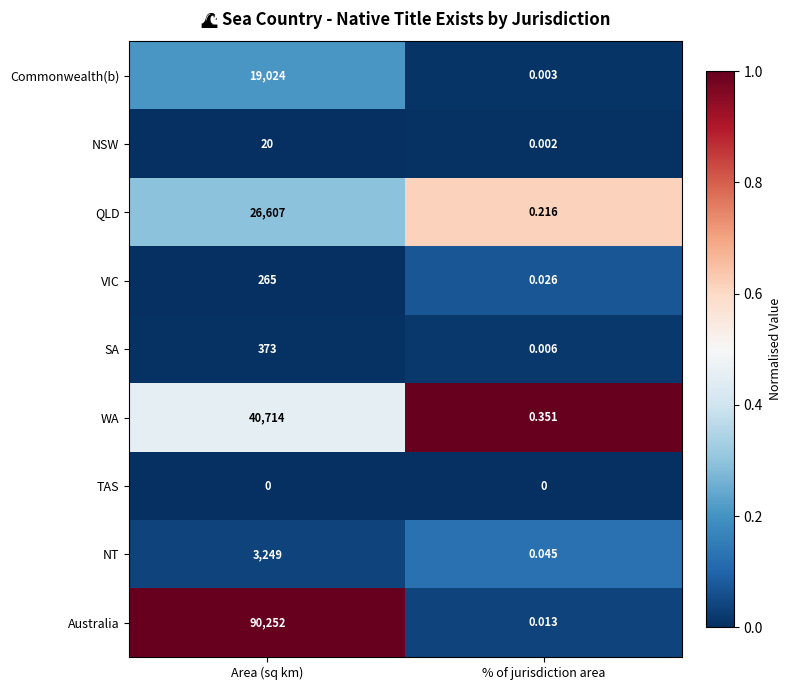

At which label does Commonwealth(b) reach its minimum?

% of jurisdiction area